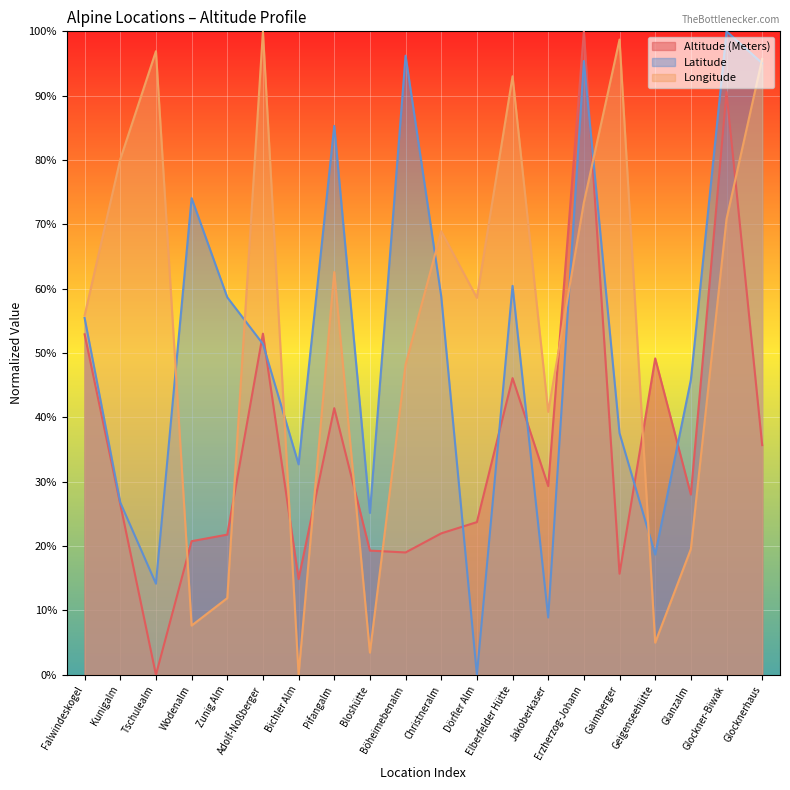

Is the value of Longitude at Pifangalm greater than the value of Latitude at Falwindeskogel?

Yes